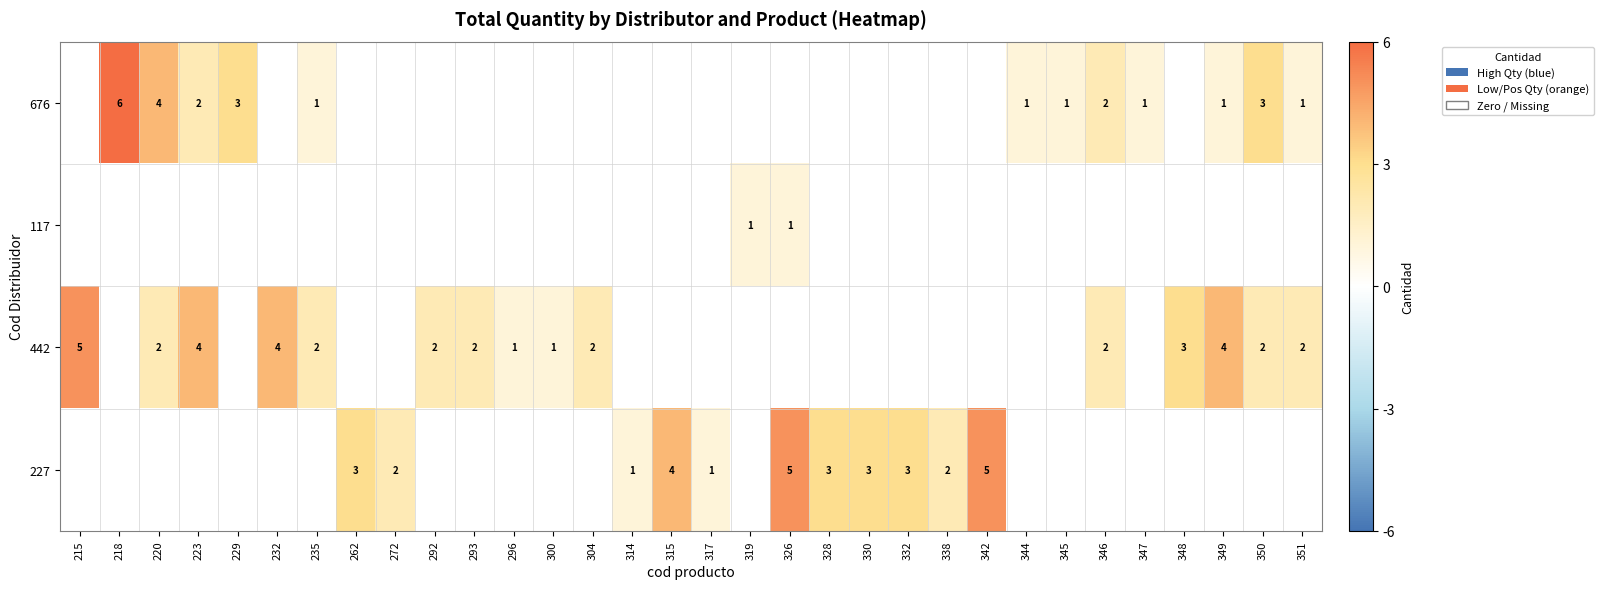

What is the maximum value shown in the chart?

6.0